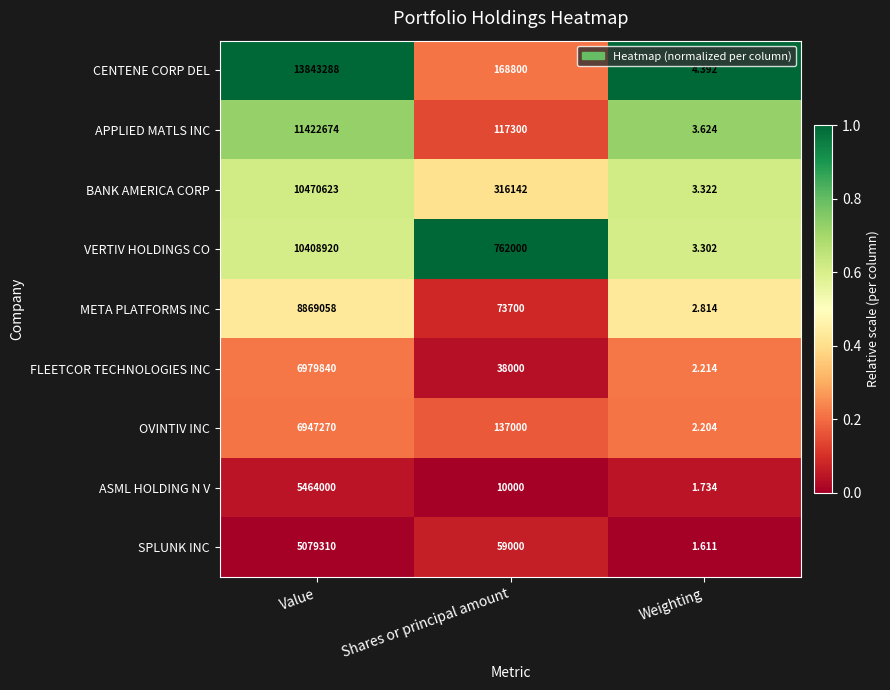

Which series has the largest range (max minus min)?

CENTENE CORP DEL